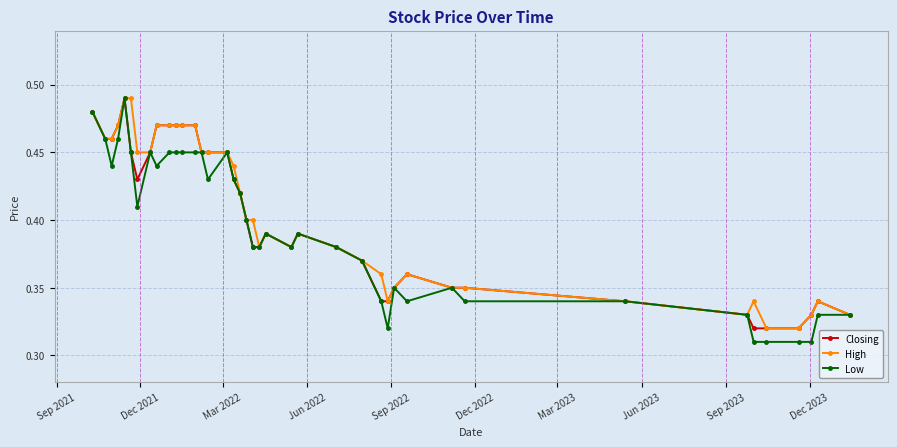

Rank the series by their average value, from lowest to highest.

Low, Closing, High